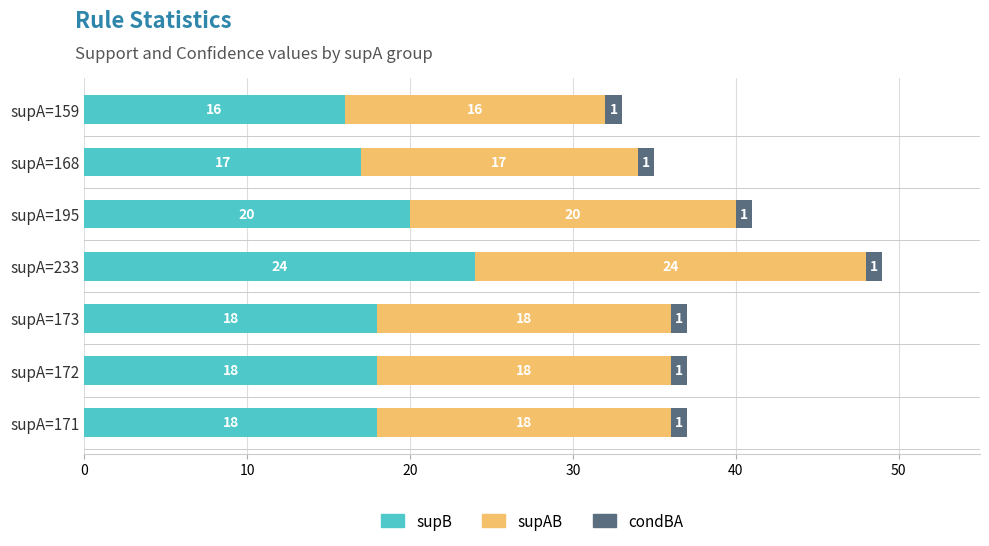

Count the supB values in the range 17 to 20.

5